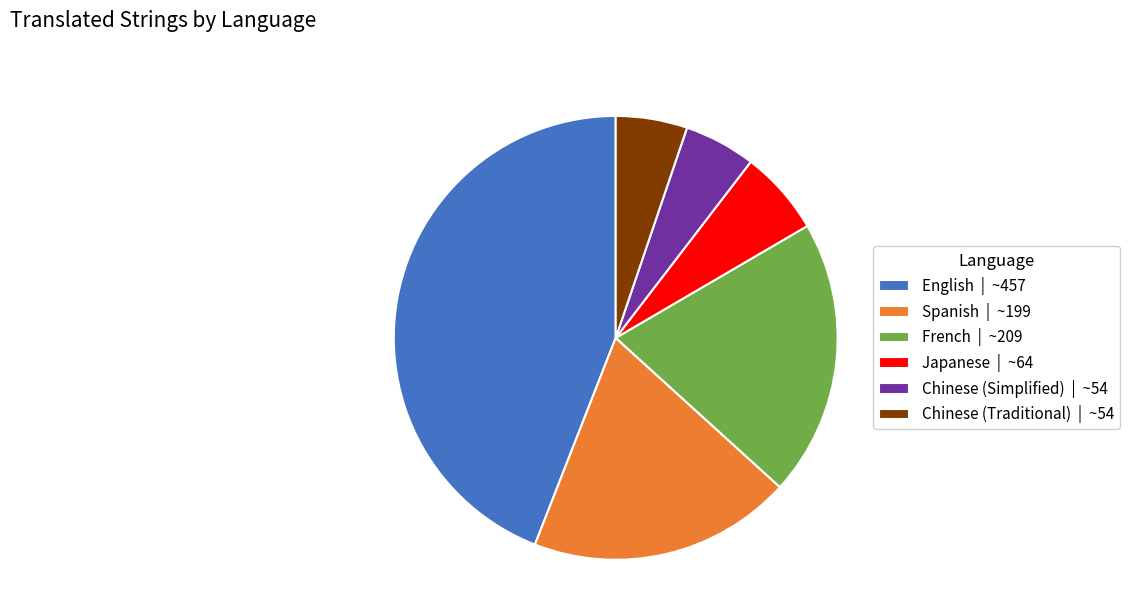

Approximately how many times larger is the value at Japanese compared to Spanish?

0.3